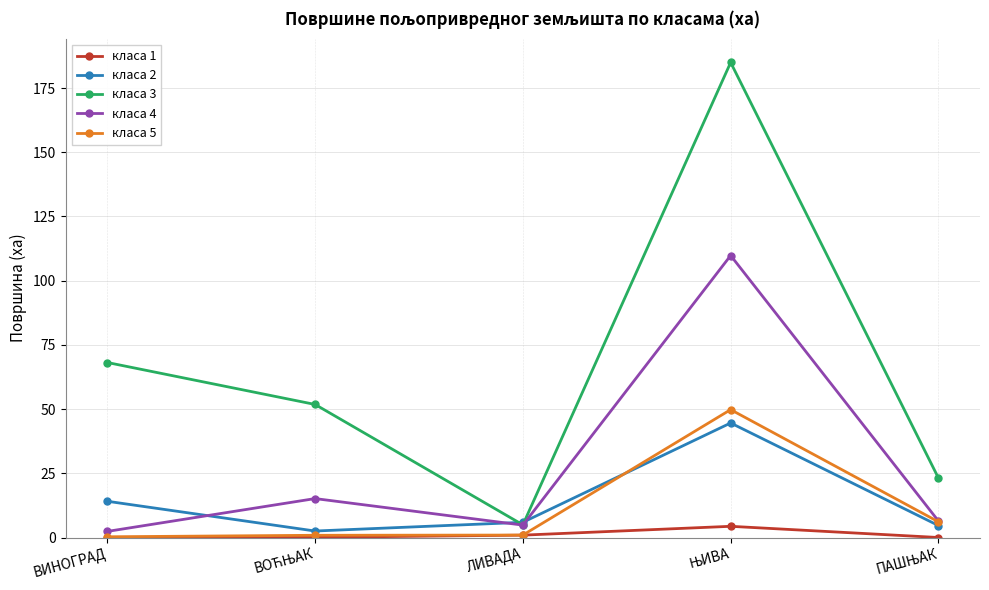

What is the label of the 3rd point from the right?

ЛИВАДА